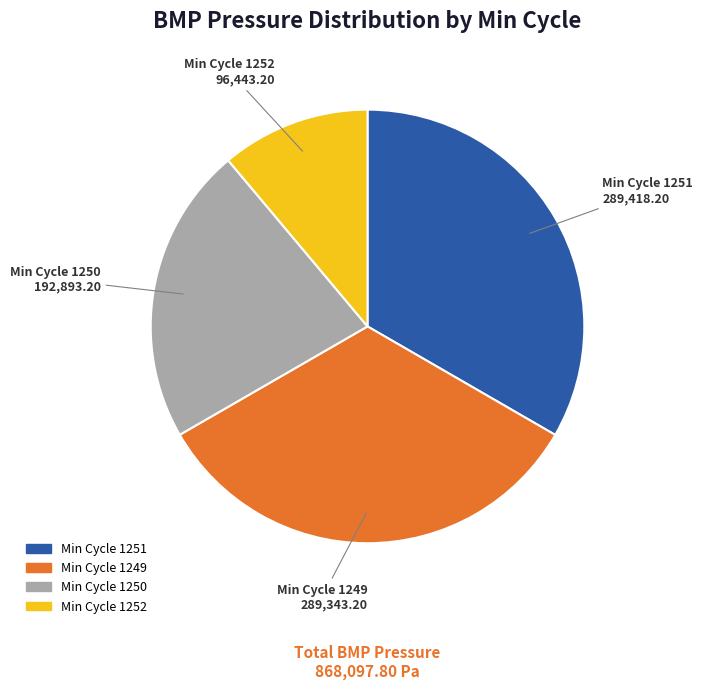

Count the number of slices in the pie.

4